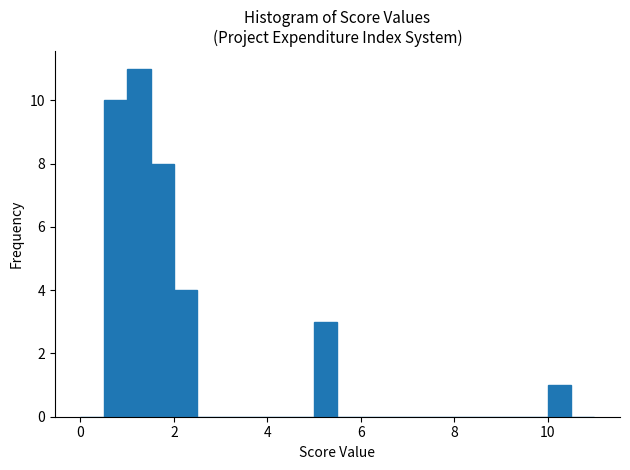

Around what value on the x-axis is the tallest bar? Give the approximate position of its centre, as read against the axis.

1.2